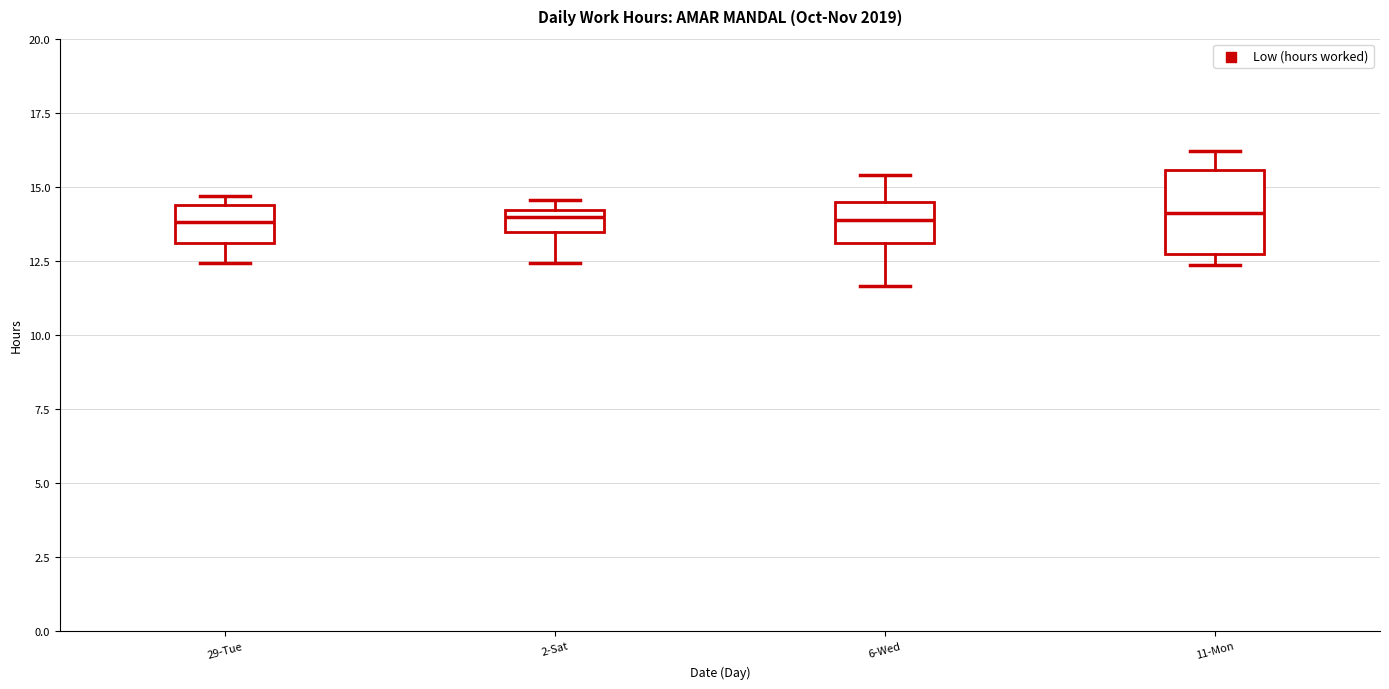

Where is the upper edge of the box for 2-Sat on the y-axis? The values are not printed on the chart, so give them approximately, as read against the axis.

14.0